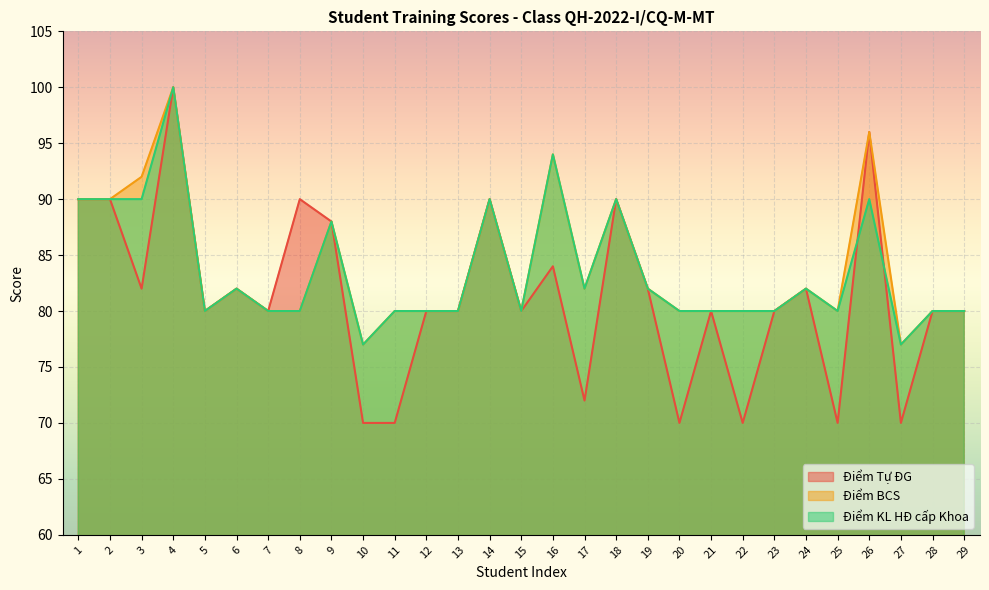

How many data points in Điểm Tự ĐG are above 80?

13